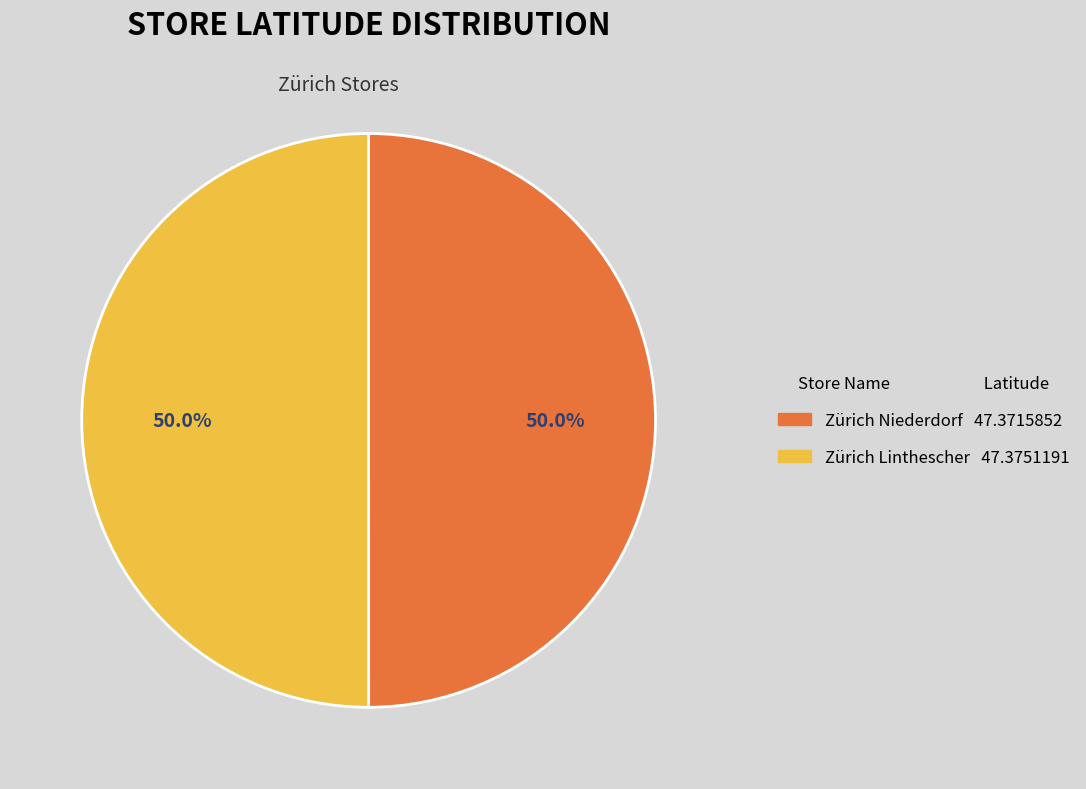

What percentage do Zürich Linthescher and Zürich Niederdorf together represent?

100.0%